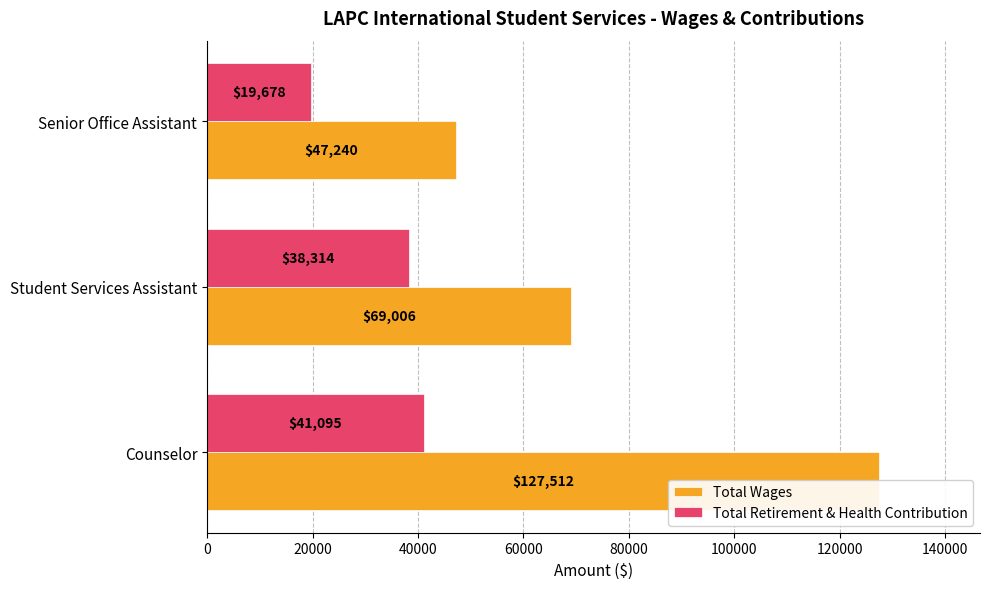

Between Student Services Assistant and Senior Office Assistant, which series saw the biggest shift?

Total Wages